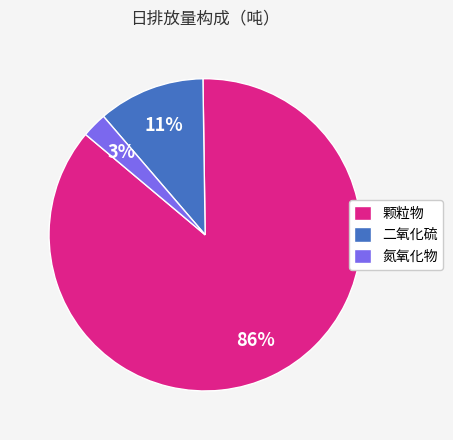

What is the majority slice?

颗粒物